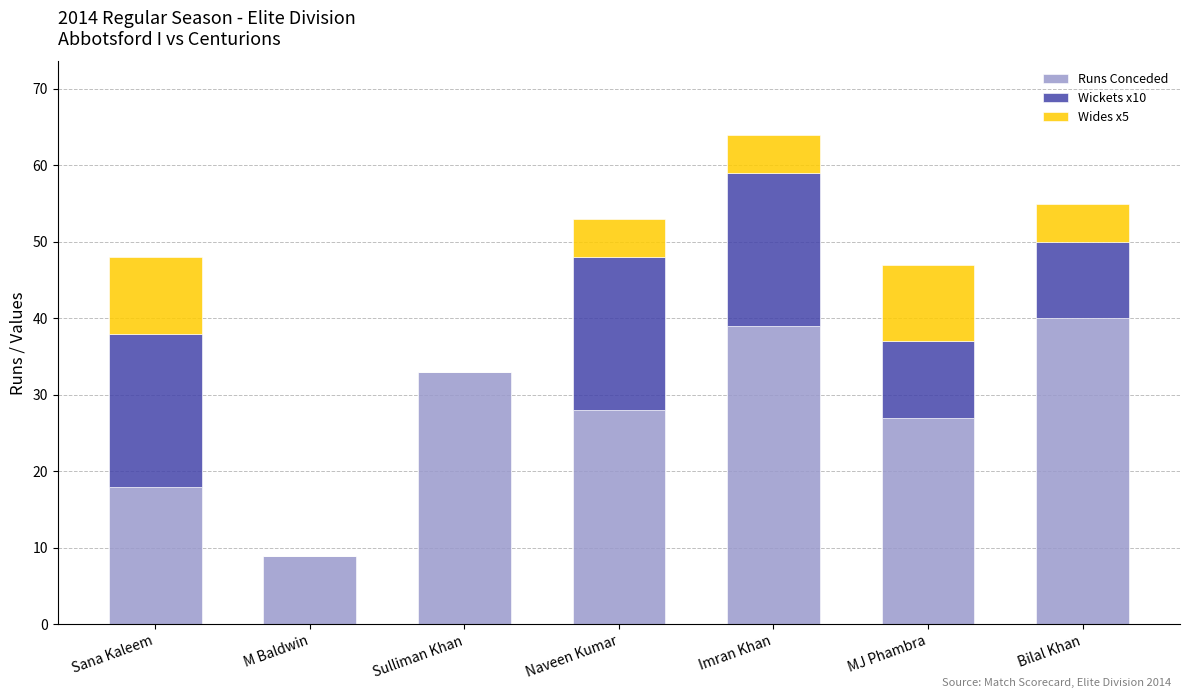

At which category is the sum across all series the highest?

Imran Khan